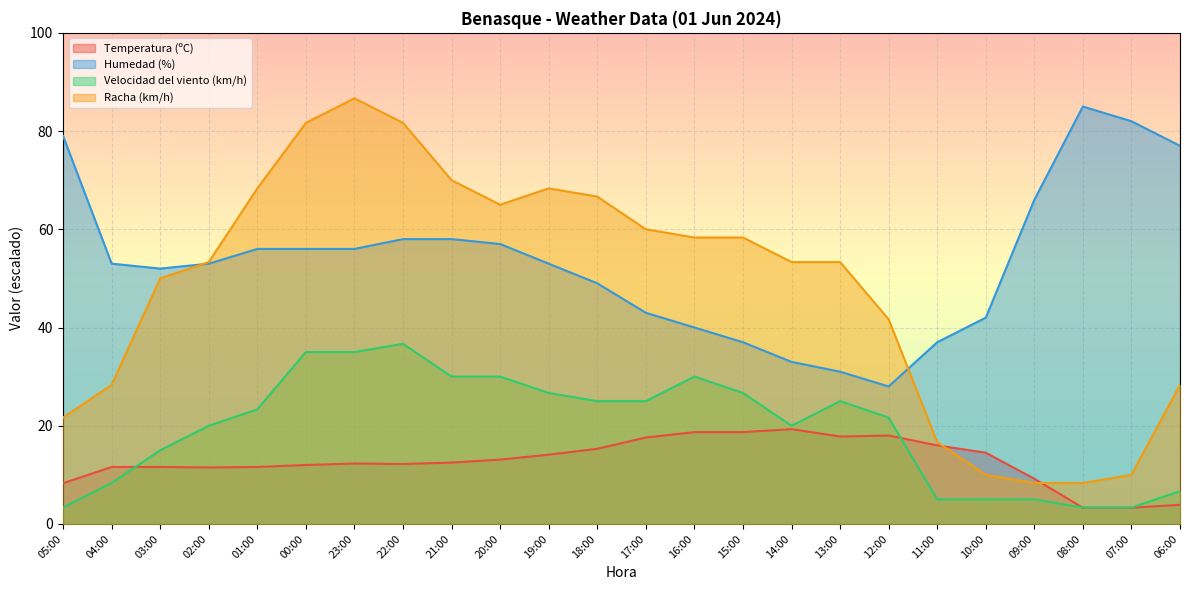

Does the chart display data point markers on the line(s)?

No